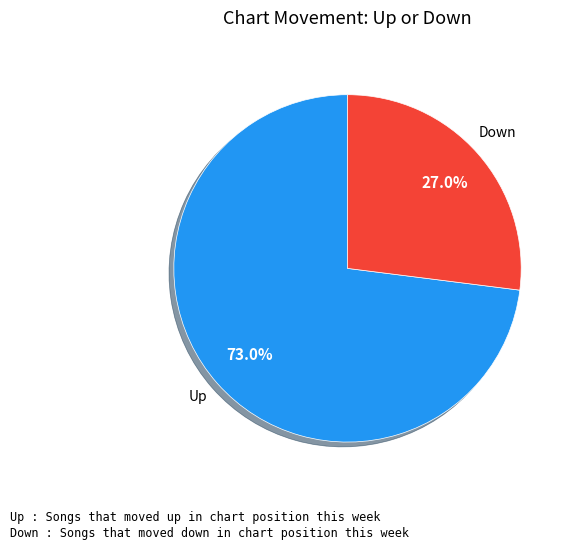

Count the number of slices in the pie.

2